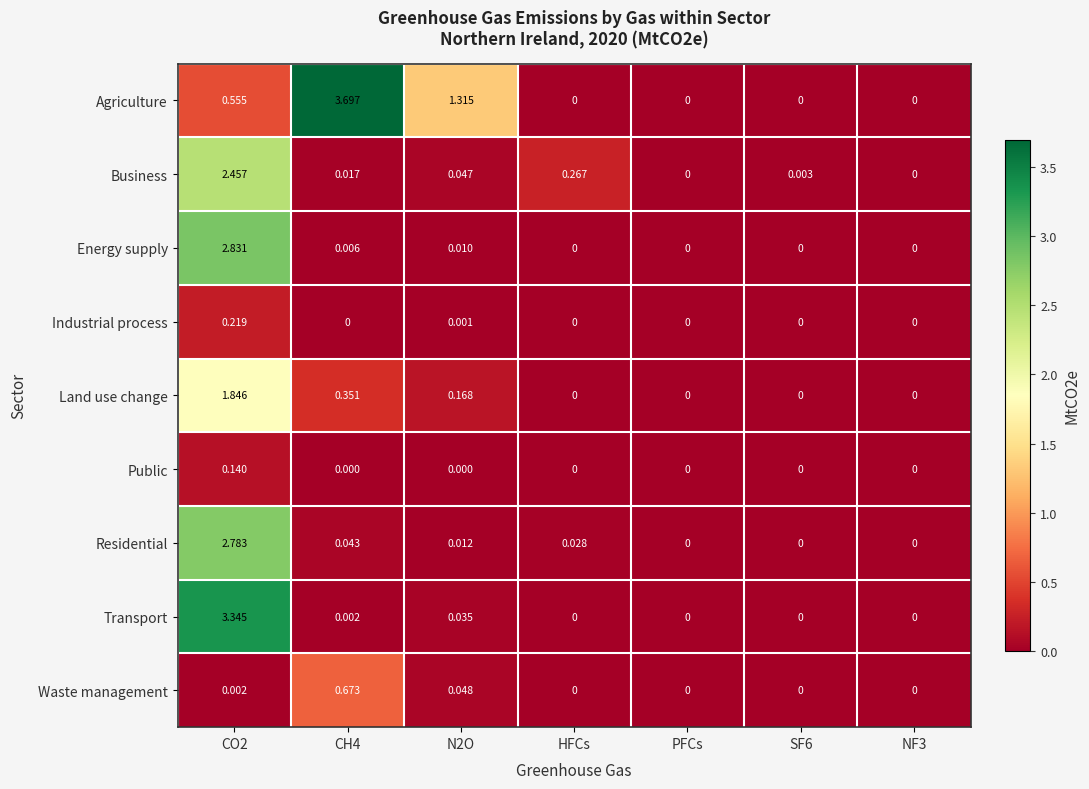

How many positive values does the Waste management series have?

3